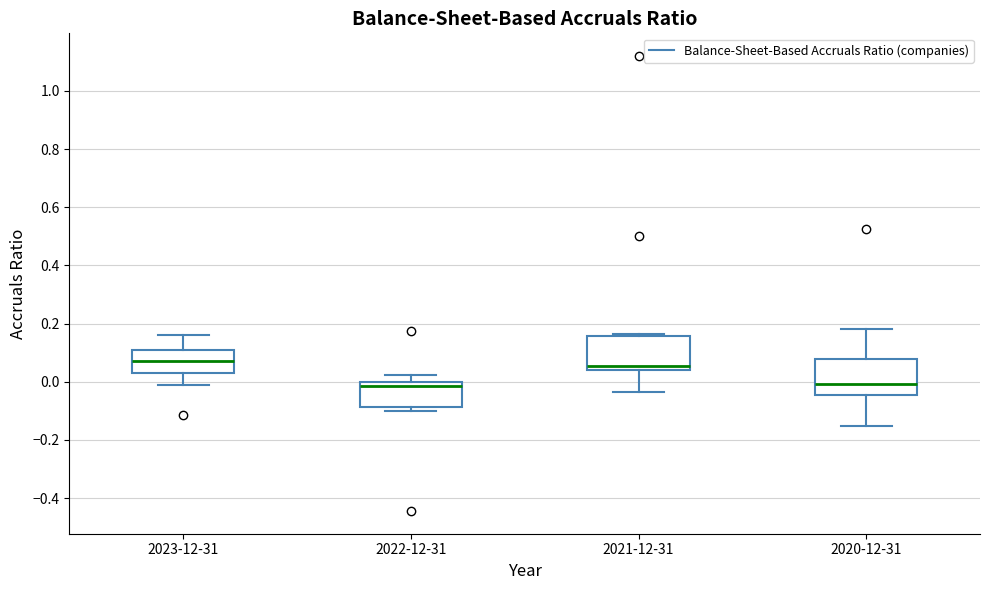

Where does the median line of the box for 2020-12-31 sit on the y-axis? The values are not printed on the chart, so give them approximately, as read against the axis.

0.00